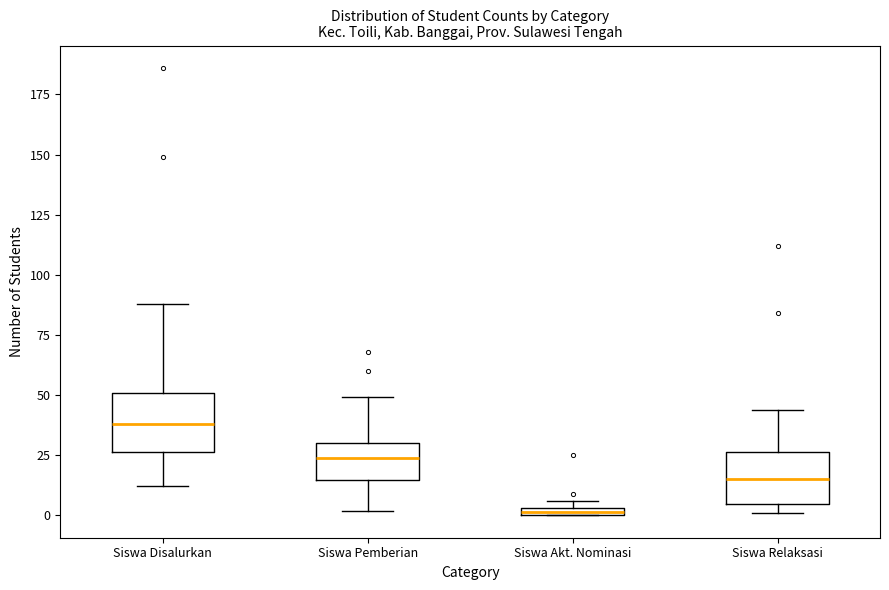

Where does the median line of the box for Siswa Disalurkan sit on the y-axis? The values are not printed on the chart, so give them approximately, as read against the axis.

40